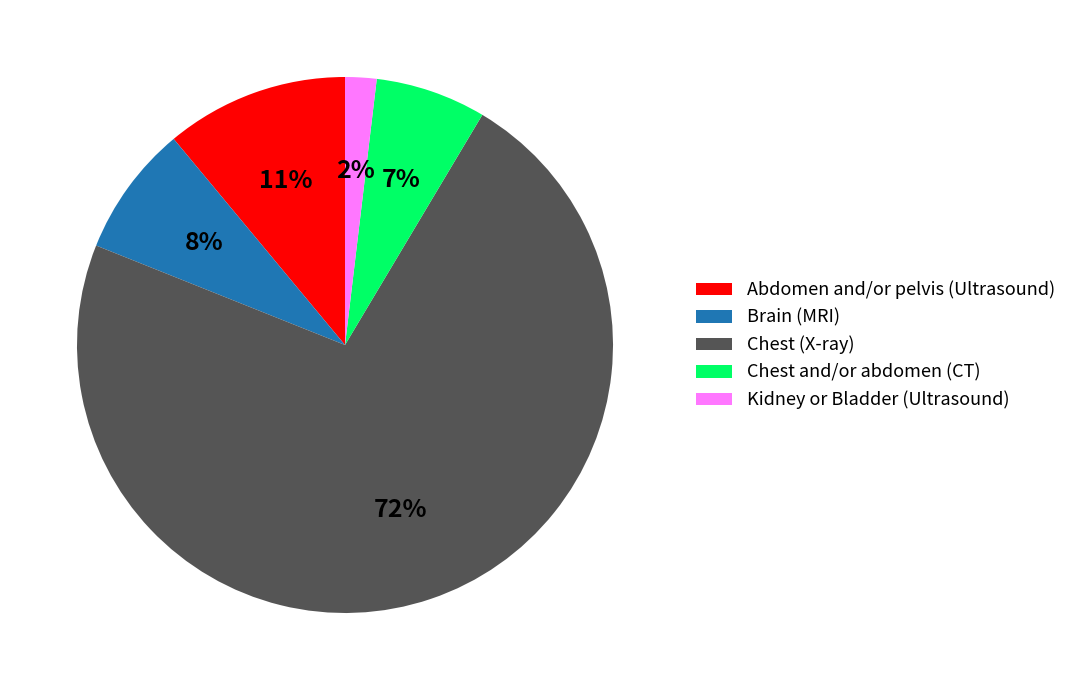

To the nearest percent, what is the combined percentage of Brain (MRI) and Chest and/or abdomen (CT)?

15%